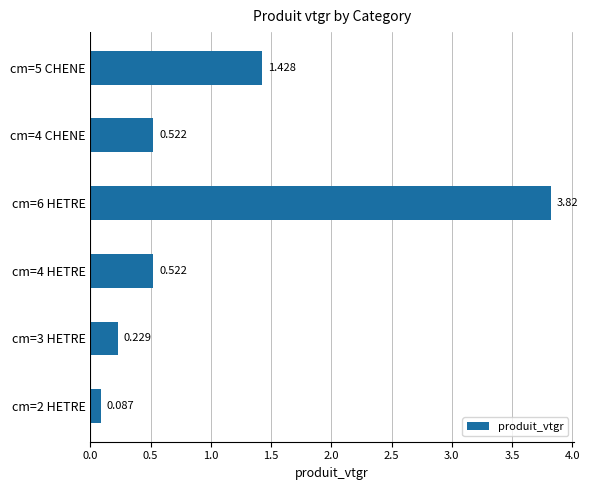

Count the number of categories in the chart.

6